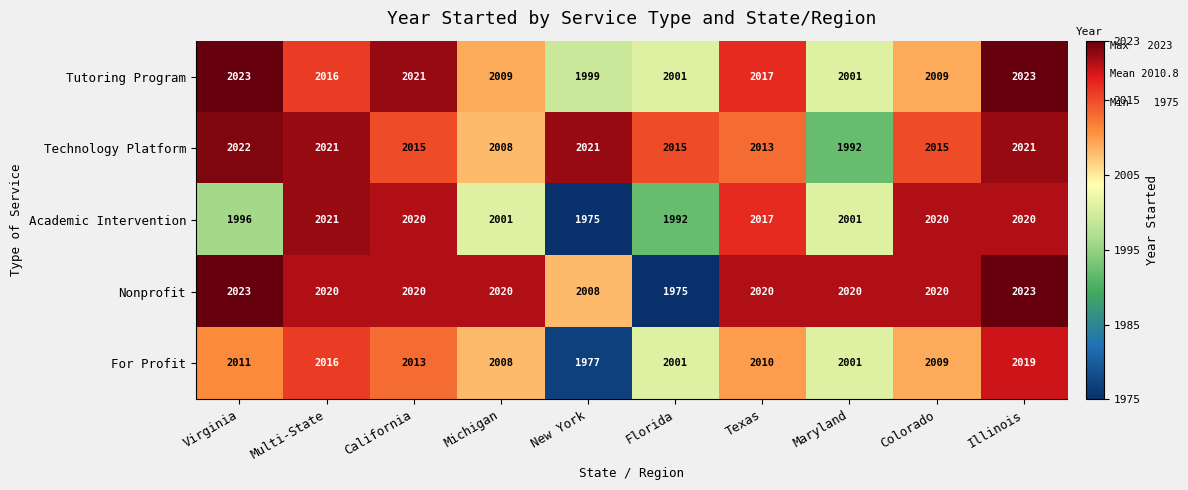

Is it true that Academic Intervention equals 2001 at Michigan?

True